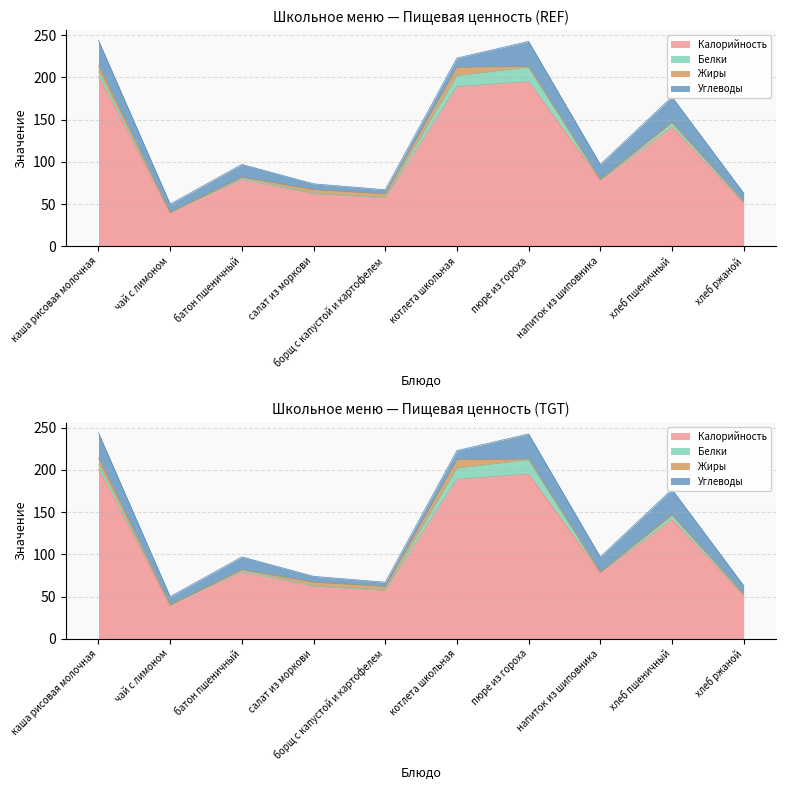

List the series in order of their peak value, highest first.

Калорийность, Углеводы, Белки, Жиры